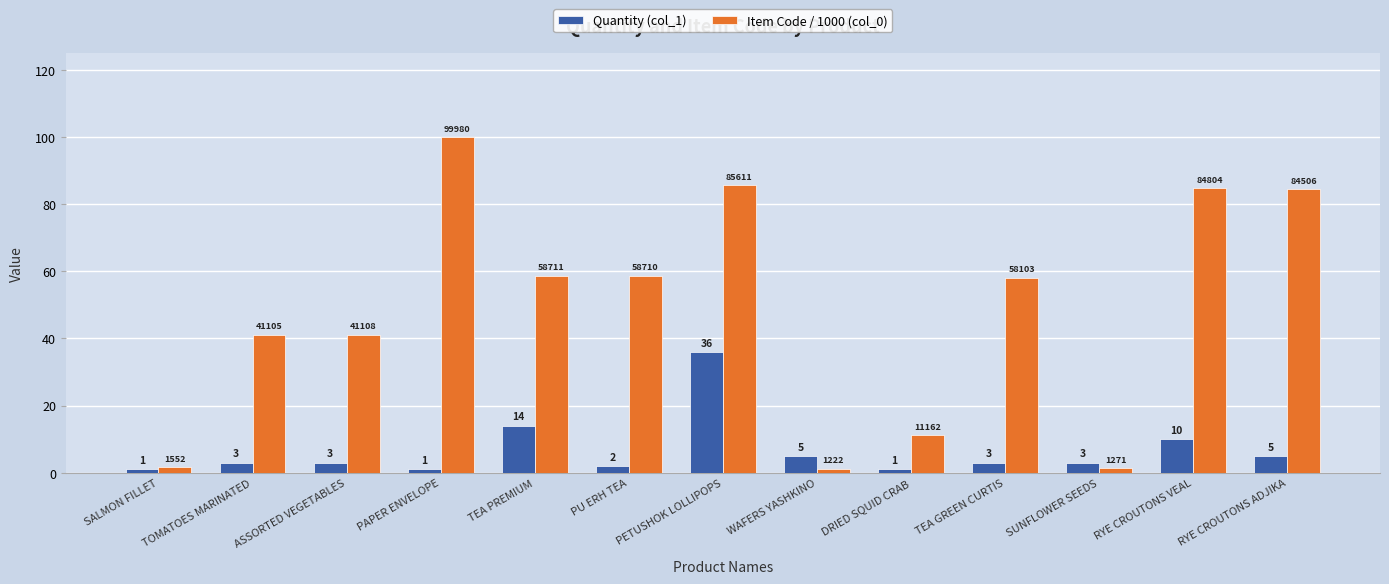

At which category is the sum across all series the highest?

PETUSHOK LOLLIPOPS